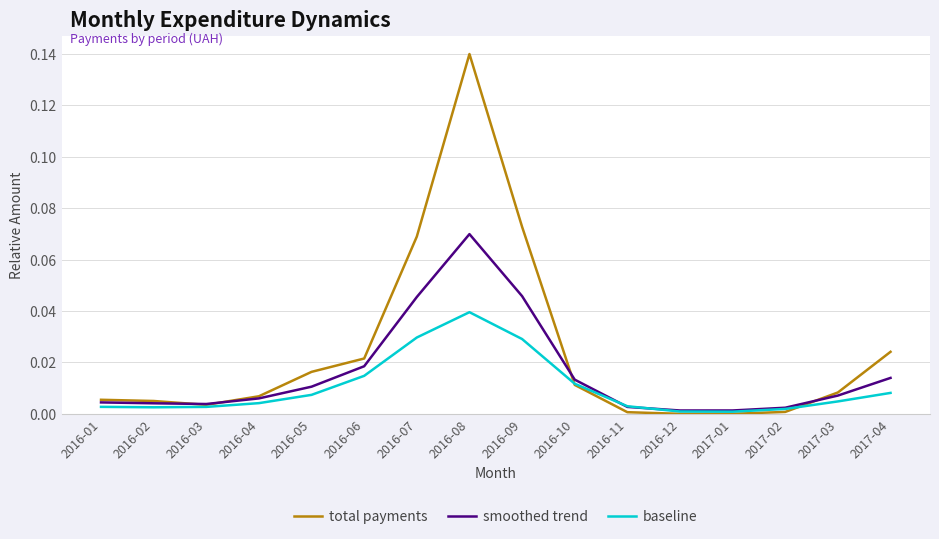

True or false: baseline has a value of 0.1 at 2016-08.

False